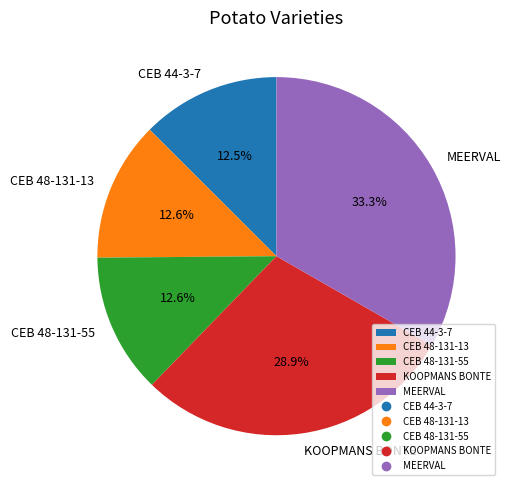

Does MEERVAL represent more than half of the total?

No